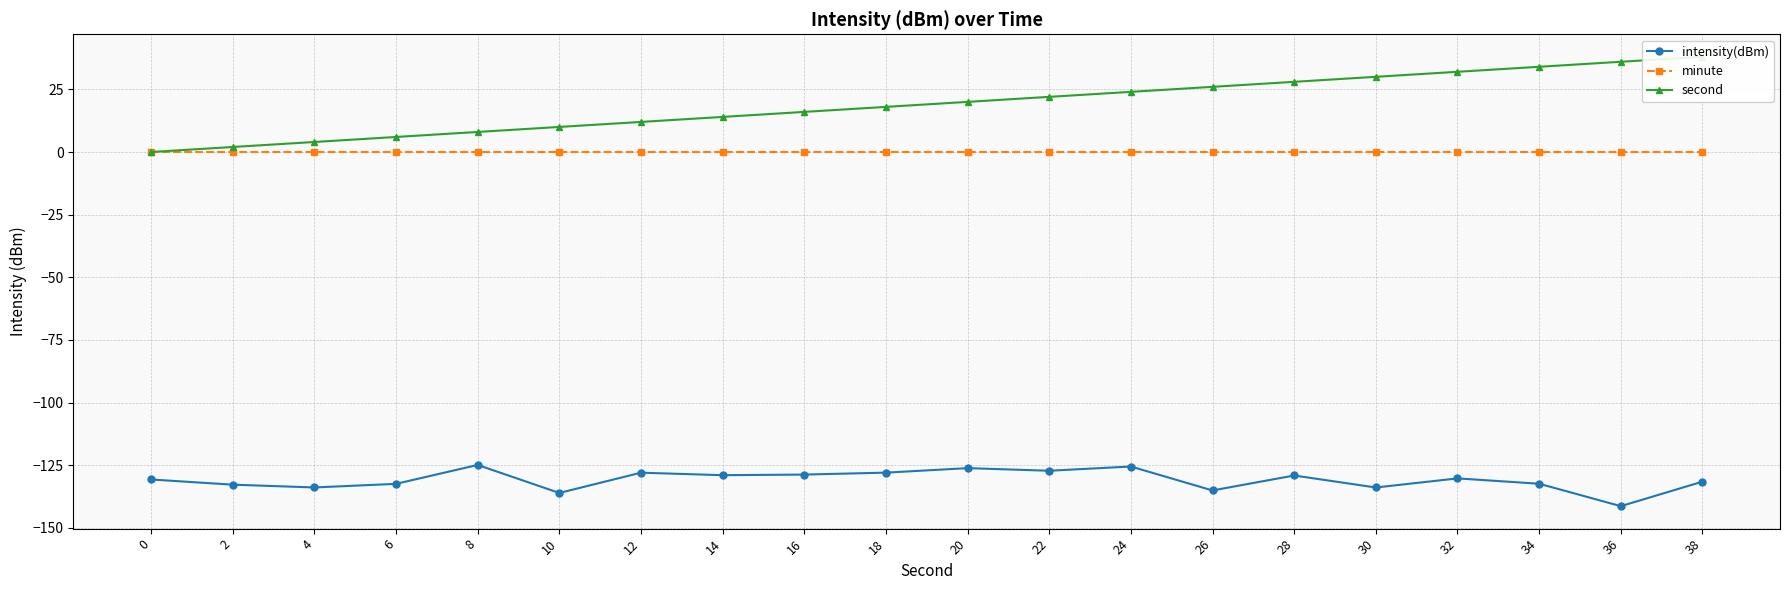

Where is intensity(dBm) nearest to the value -133?

2